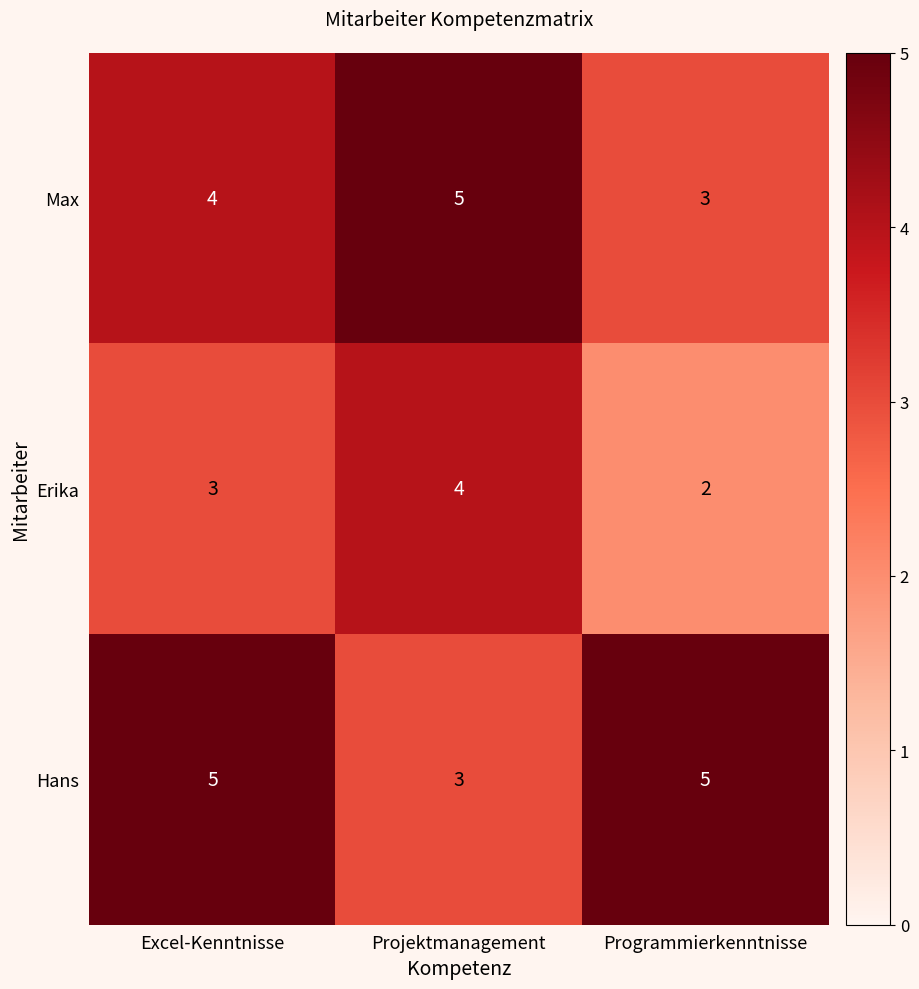

Reading right to left, transcribe all the data shown in this chart.

Max: Programmierkenntnisse=3	Projektmanagement=5	Excel-Kenntnisse=4
Erika: Programmierkenntnisse=2	Projektmanagement=4	Excel-Kenntnisse=3
Hans: Programmierkenntnisse=5	Projektmanagement=3	Excel-Kenntnisse=5